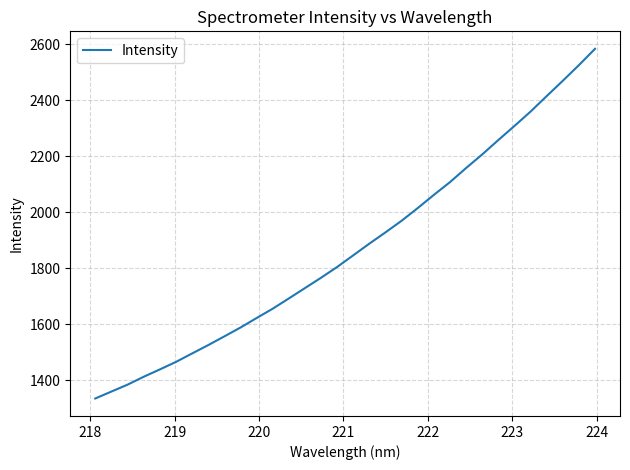

What is the smallest value displayed?

1334.9